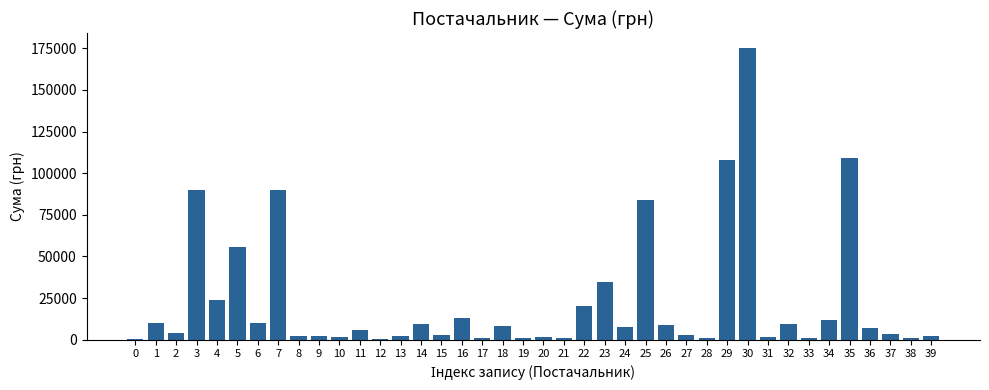

What is the sum of all values?

927461.8